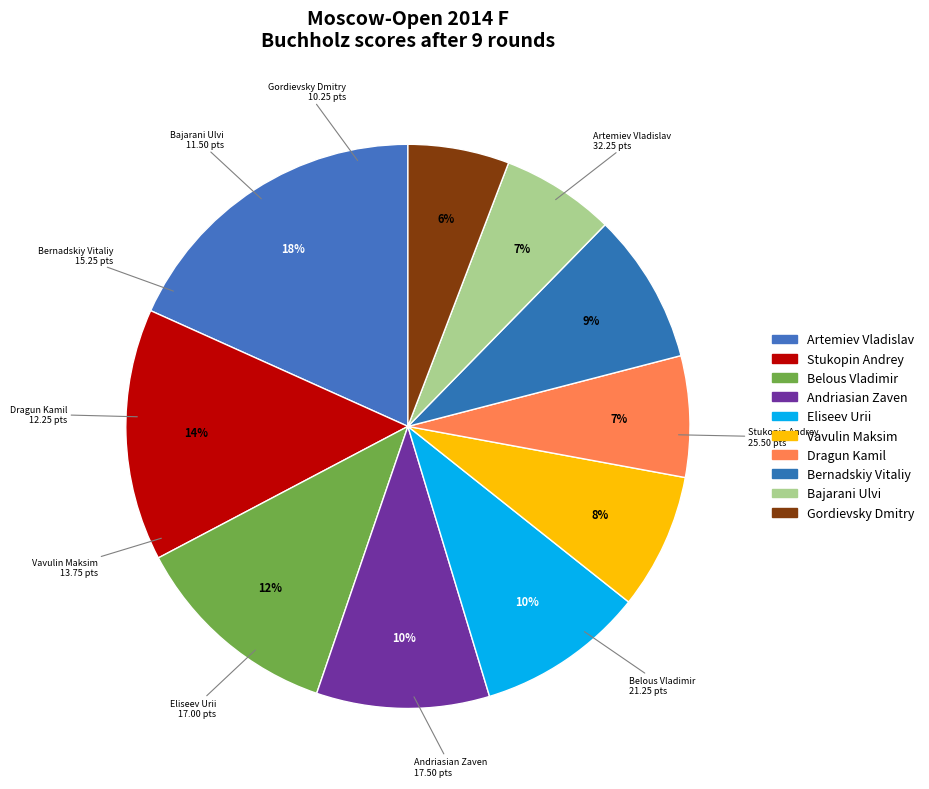

To the nearest percent, what portion does Bernadskiy Vitaliy represent?

9%